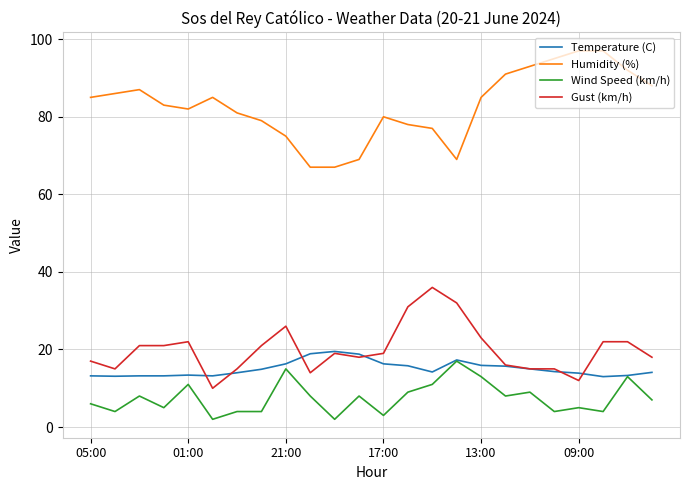

True or false: Wind Speed (km/h) and Gust (km/h) cross at least once.

False